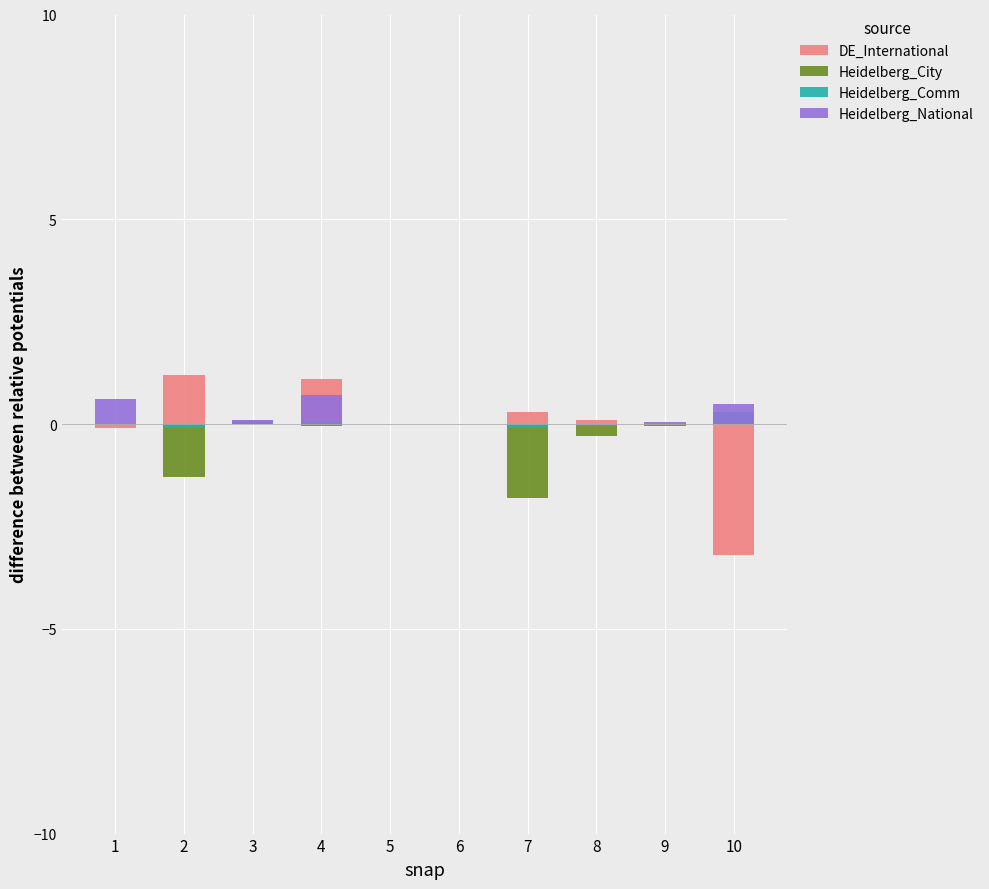

What is the value of the Heidelberg_National bar at the 9th from the left?

0.1